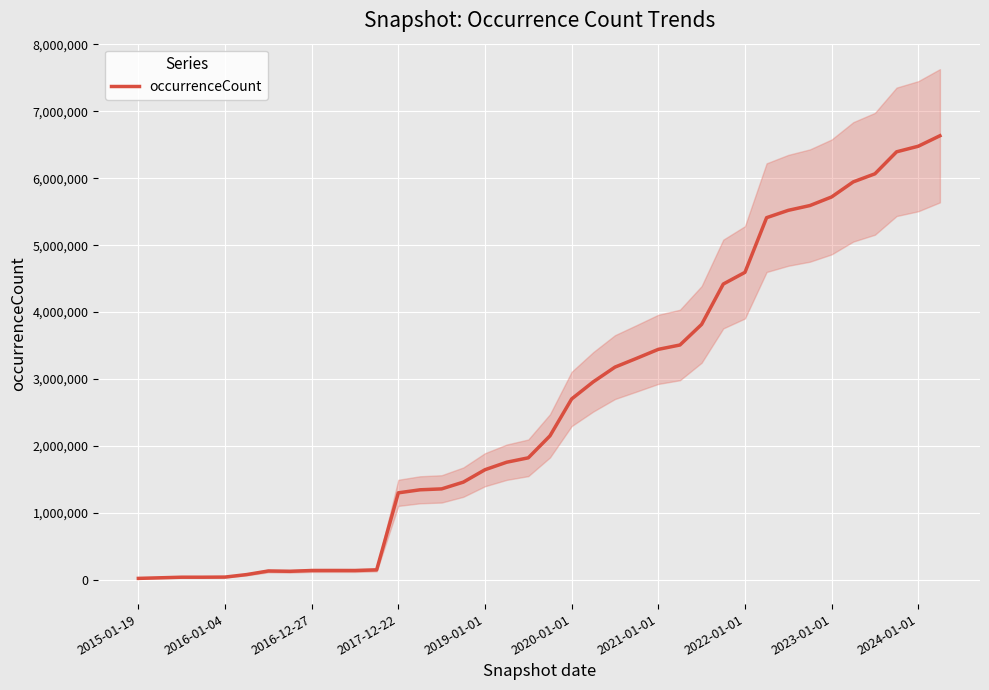

Count the number of categories in the chart.

38